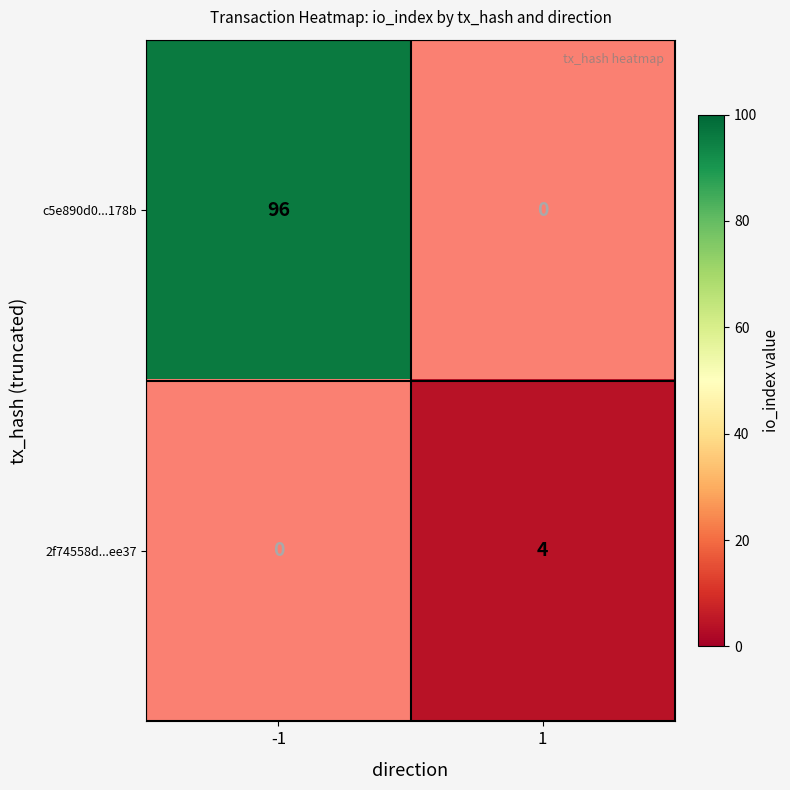

The c5e890d0...178b series shows 145 at -1. True or false?

False